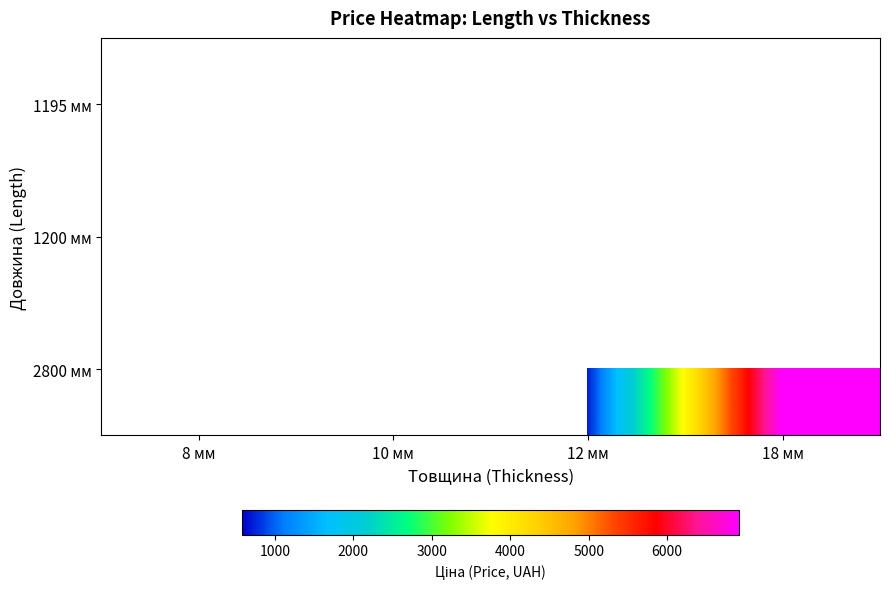

How many positive values does the 1195 мм series have?

1